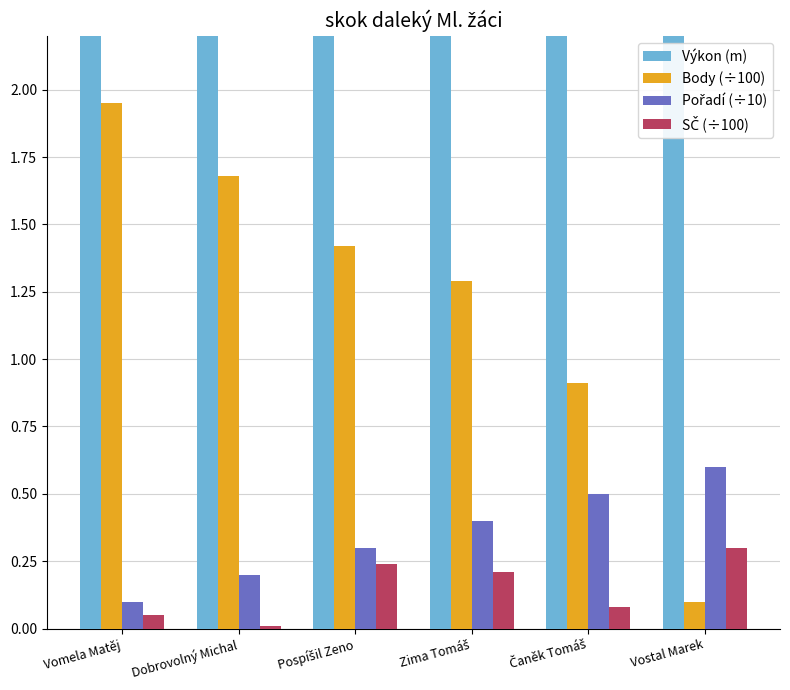

Reading right to left, transcribe all the data shown in this chart.

Výkon (m): Vostal Marek=2.4	Čaněk Tomáš=3.2	Zima Tomáš=3.5	Pospíšil Zeno=3.6	Dobrovolný Michal=3.8	Vomela Matěj=3.9
Body (÷100): Vostal Marek=0.1	Čaněk Tomáš=0.9	Zima Tomáš=1.3	Pospíšil Zeno=1.4	Dobrovolný Michal=1.7	Vomela Matěj=1.9
Pořadí (÷10): Vostal Marek=0.6	Čaněk Tomáš=0.5	Zima Tomáš=0.4	Pospíšil Zeno=0.3	Dobrovolný Michal=0.2	Vomela Matěj=0.1
SČ (÷100): Vostal Marek=0.3	Čaněk Tomáš=0.1	Zima Tomáš=0.2	Pospíšil Zeno=0.2	Dobrovolný Michal=0.0	Vomela Matěj=0.1